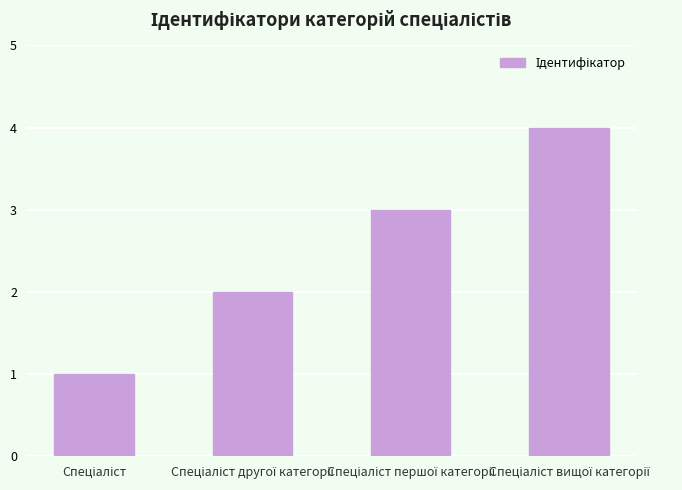

What is the maximum value shown in the chart?

4